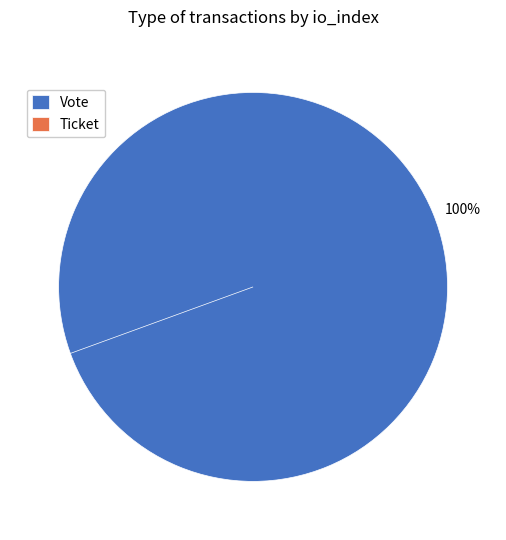

Does Vote represent more than half of the total?

Yes